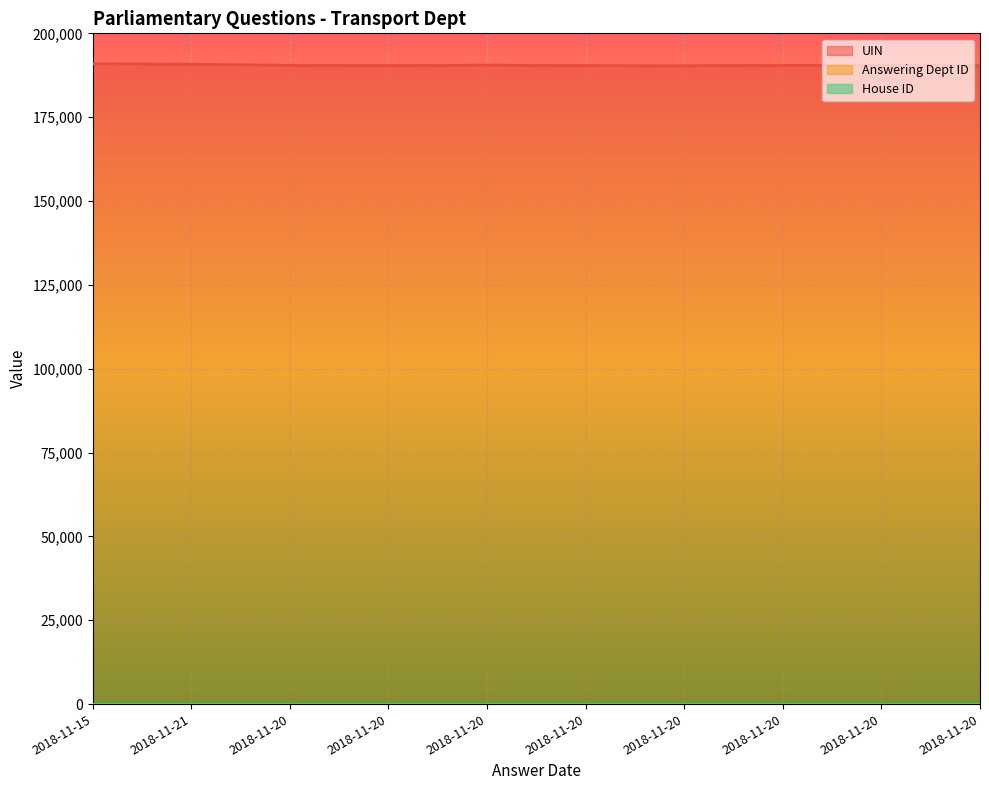

At which label is House ID closest to 1?

2018-11-15